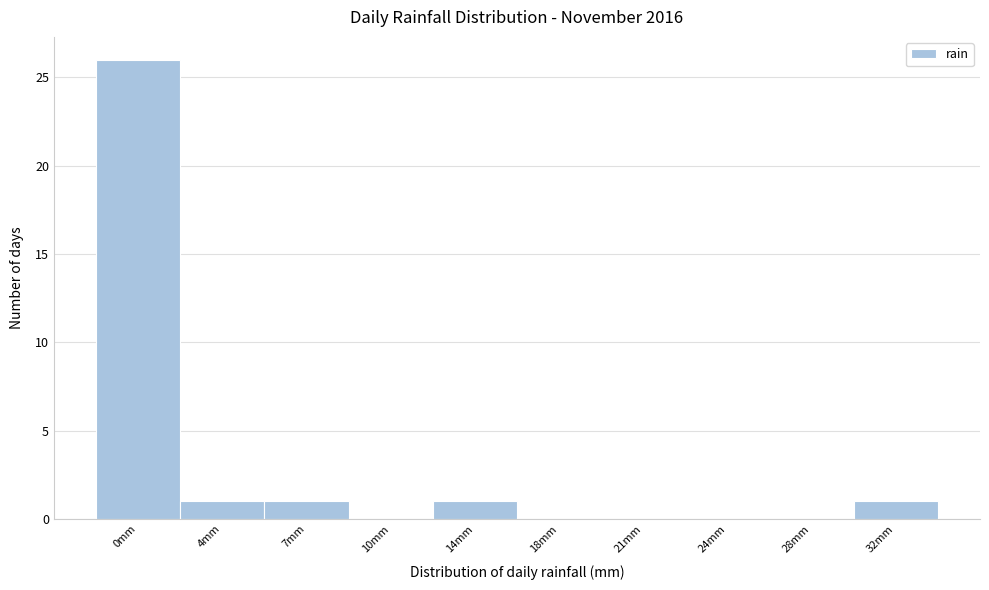

Reading right to left, what are all the values shown in this chart?

32mm=1	28mm=0	24mm=0	21mm=0	18mm=0	14mm=1	10mm=0	7mm=1	4mm=1	0mm=26